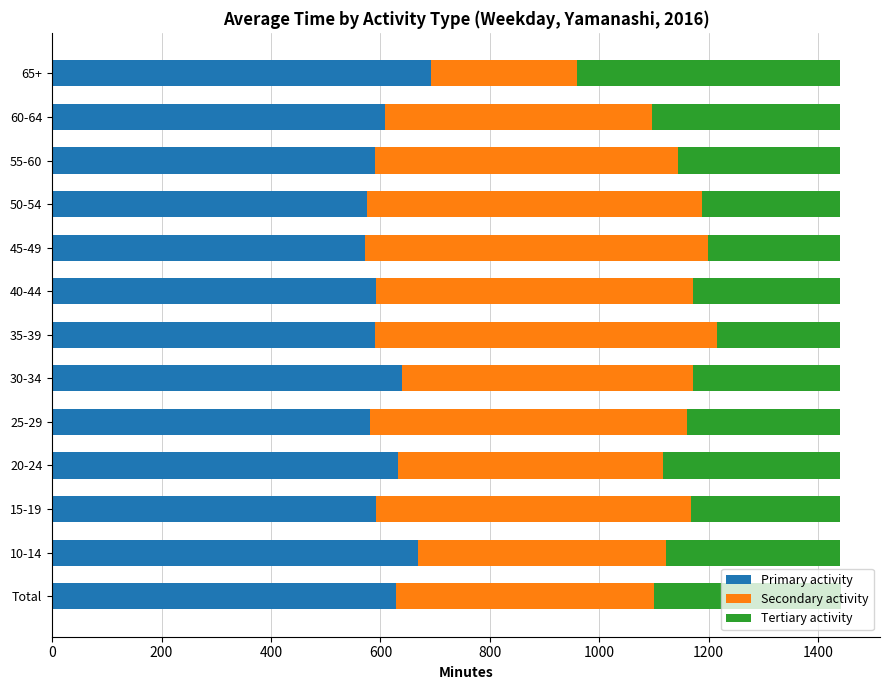

What is the difference between the maximum and minimum values in the Primary activity series?

121